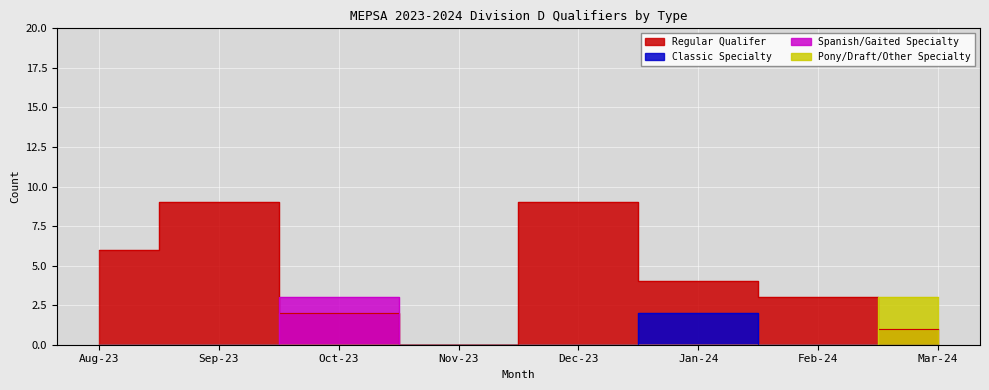

True or false: Regular Qualifer has more than 1 interior local peaks.

True